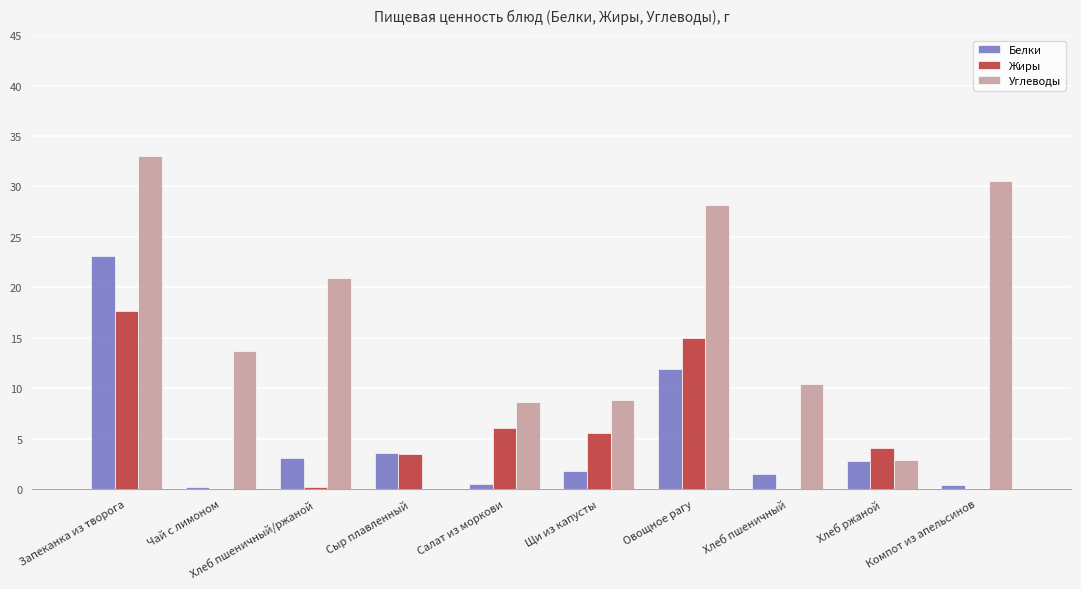

Which category has the highest value across all series?

Запеканка из творога